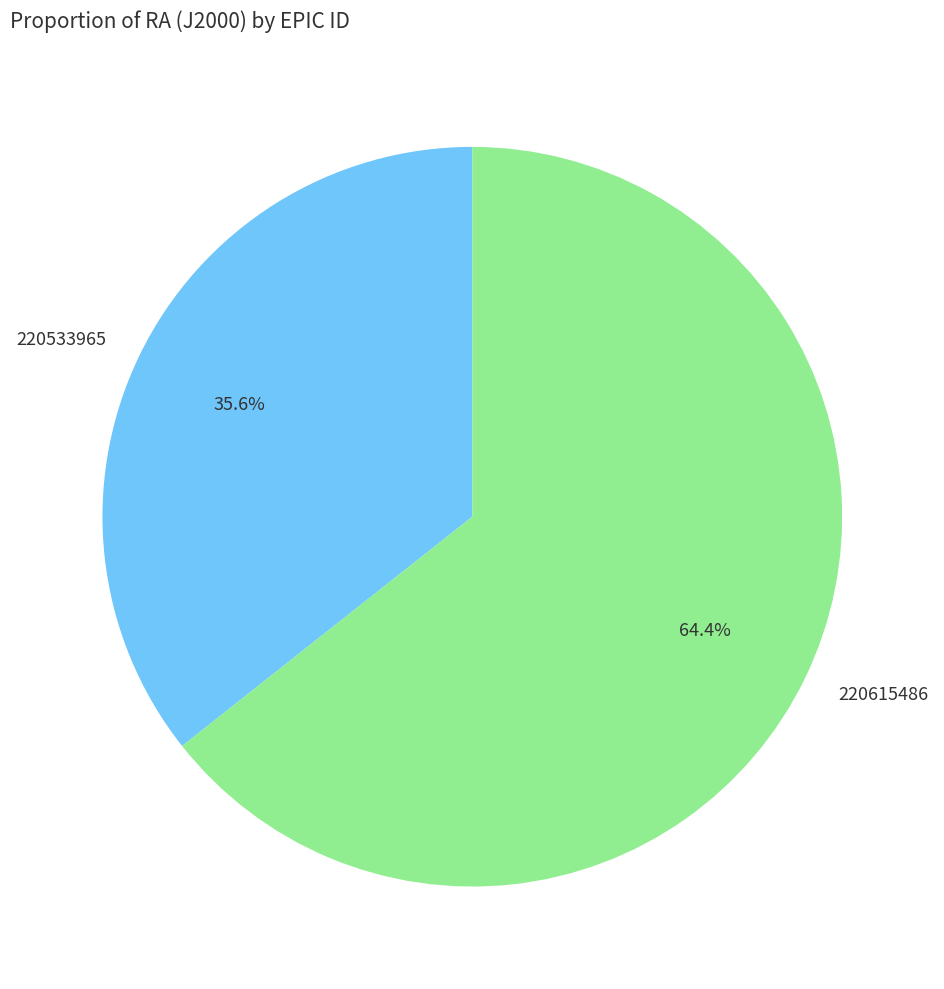

What portion of the pie excludes 220533965?

64.4%